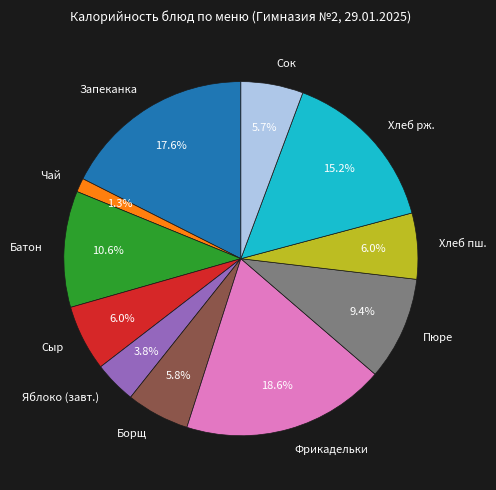

To the nearest percent, what is the average slice percentage?

9%